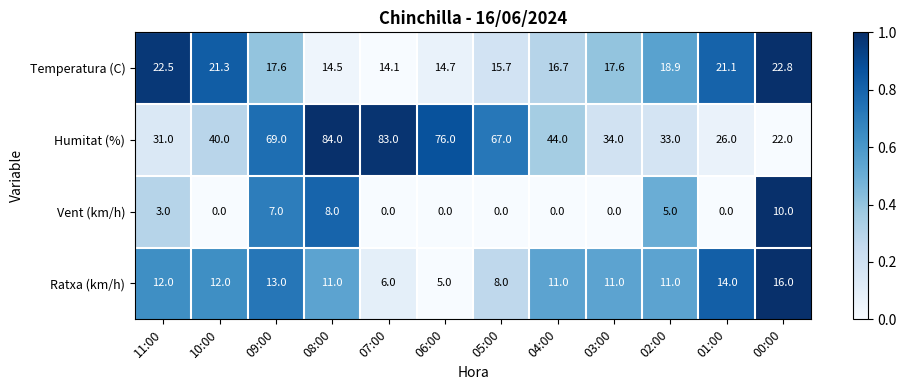

At which label does Temperatura (C) reach its minimum?

07:00